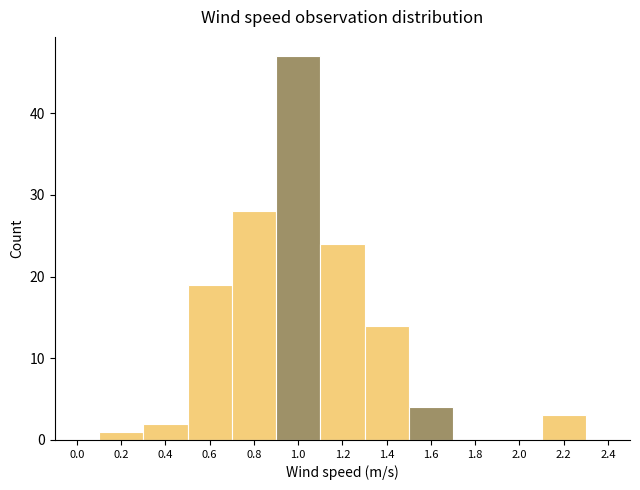

Where is the data nearest to the value 23?

1.2